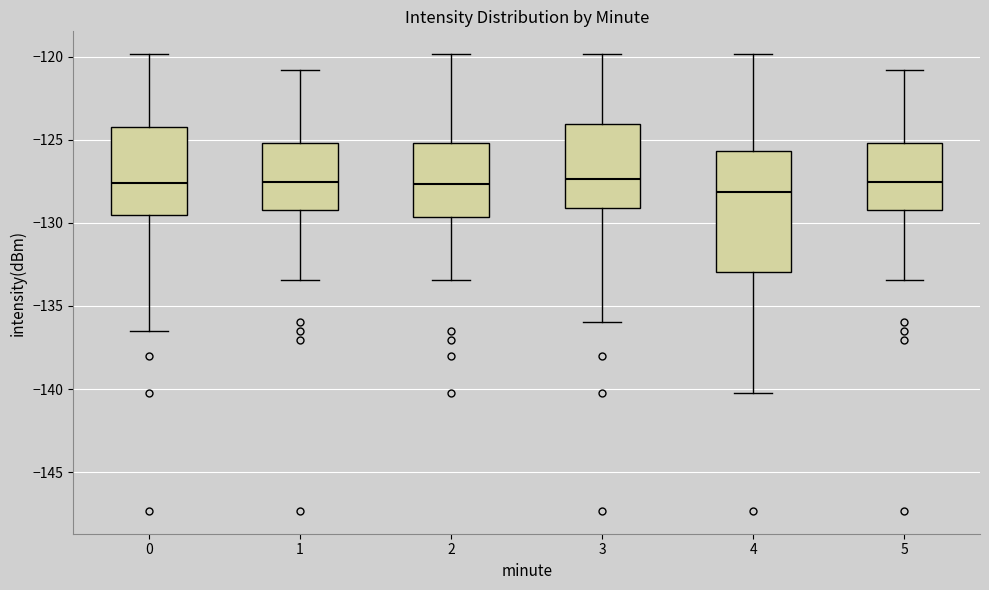

Where does the lower whisker of the box at x = 0 end on the y-axis? The values are not printed on the chart, so give them approximately, as read against the axis.

-136.5